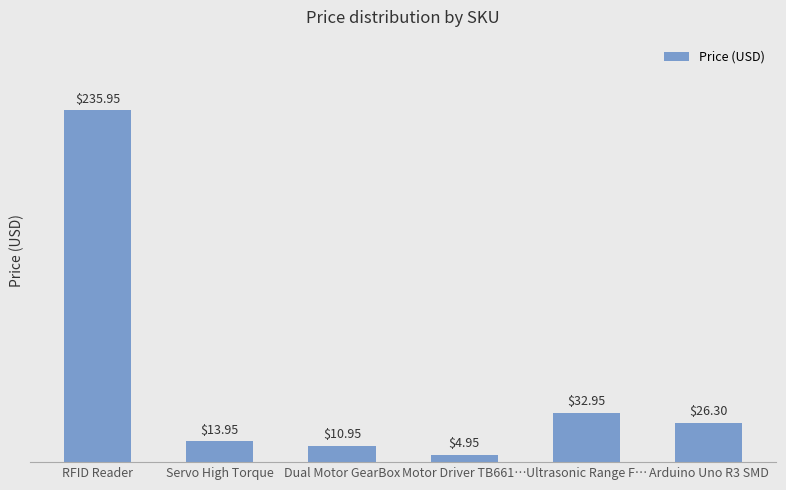

Does the chart contain any negative values?

No